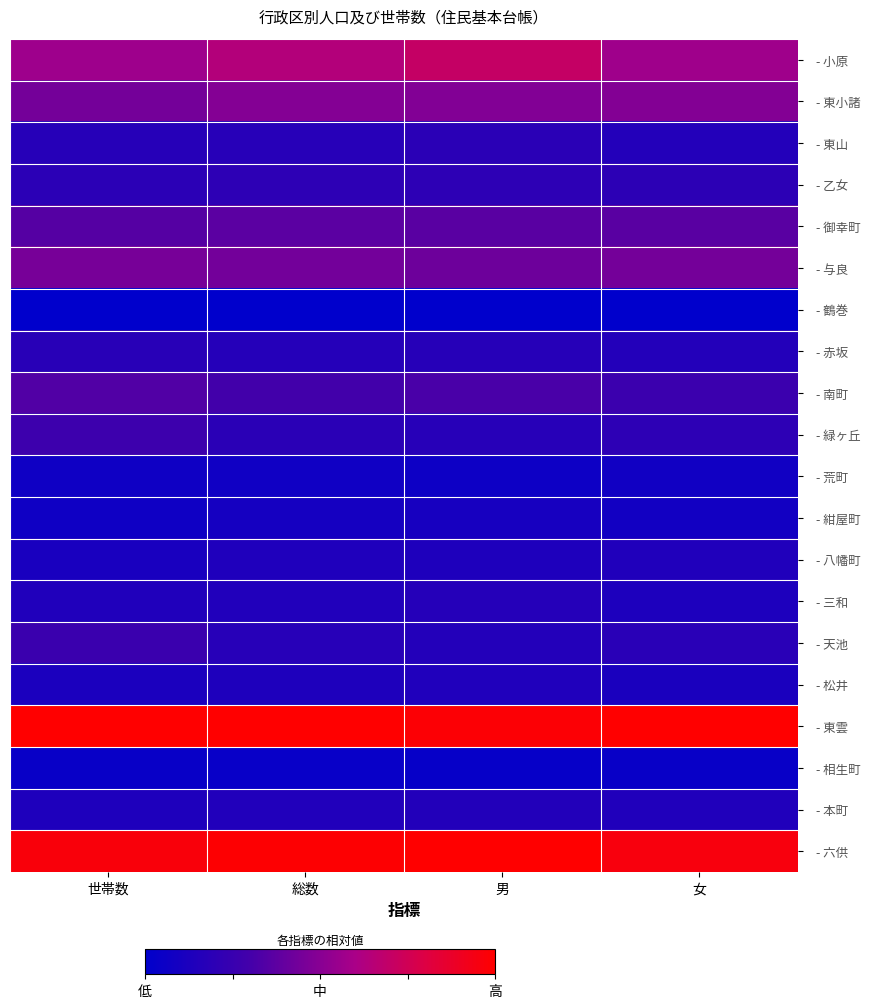

How many data points does each series have?

4